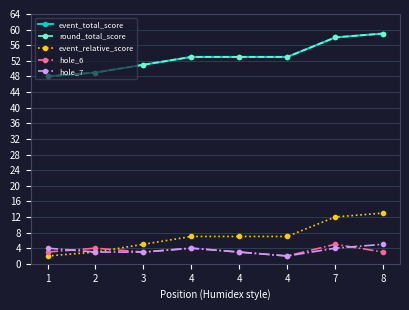

The value of hole_6 at 8 is 3. True or false?

True